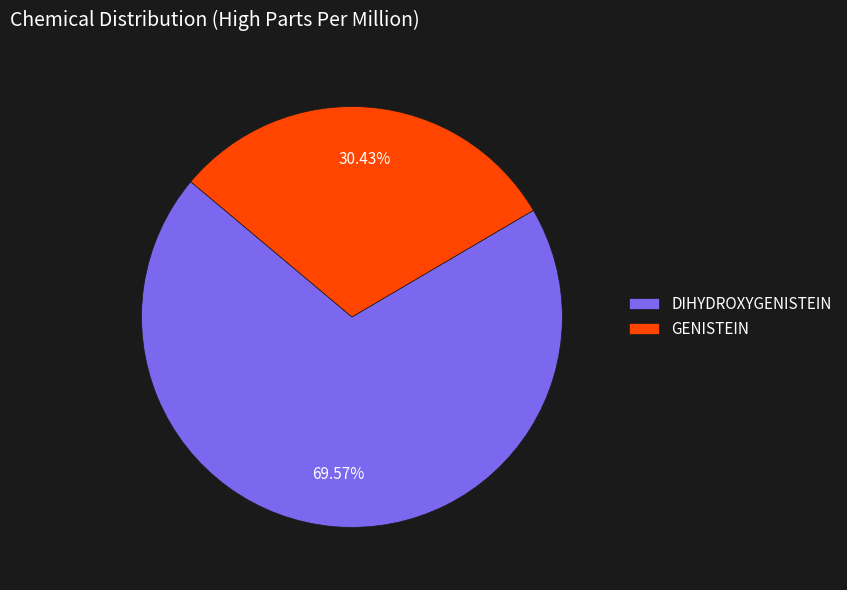

How many segments does this pie chart have?

2